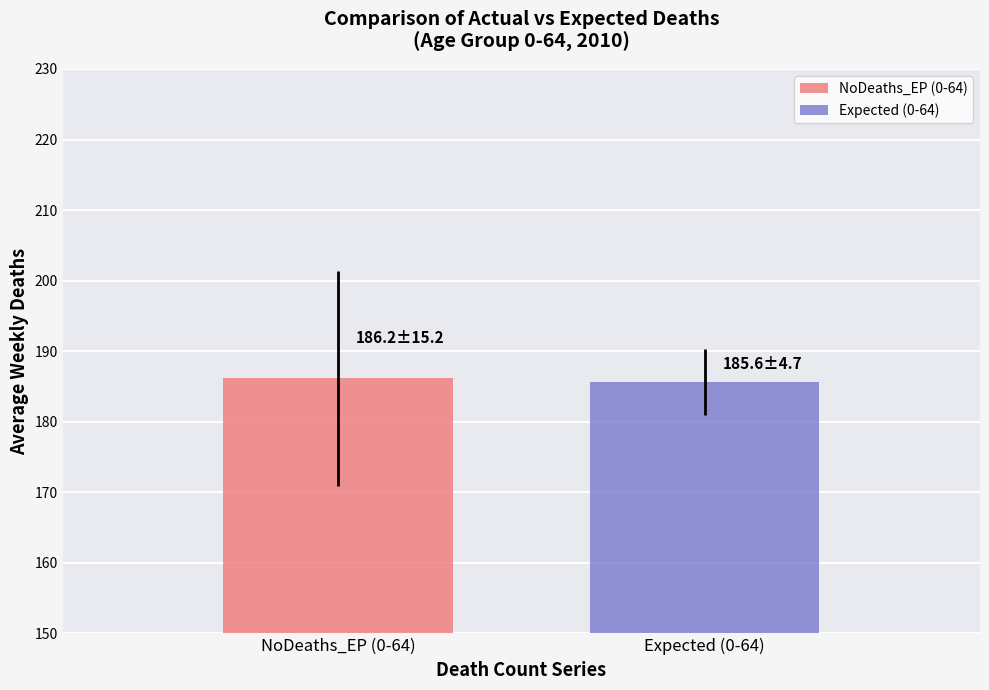

Between 0-64 and 24, which series saw the biggest shift?

NoDeaths_EP